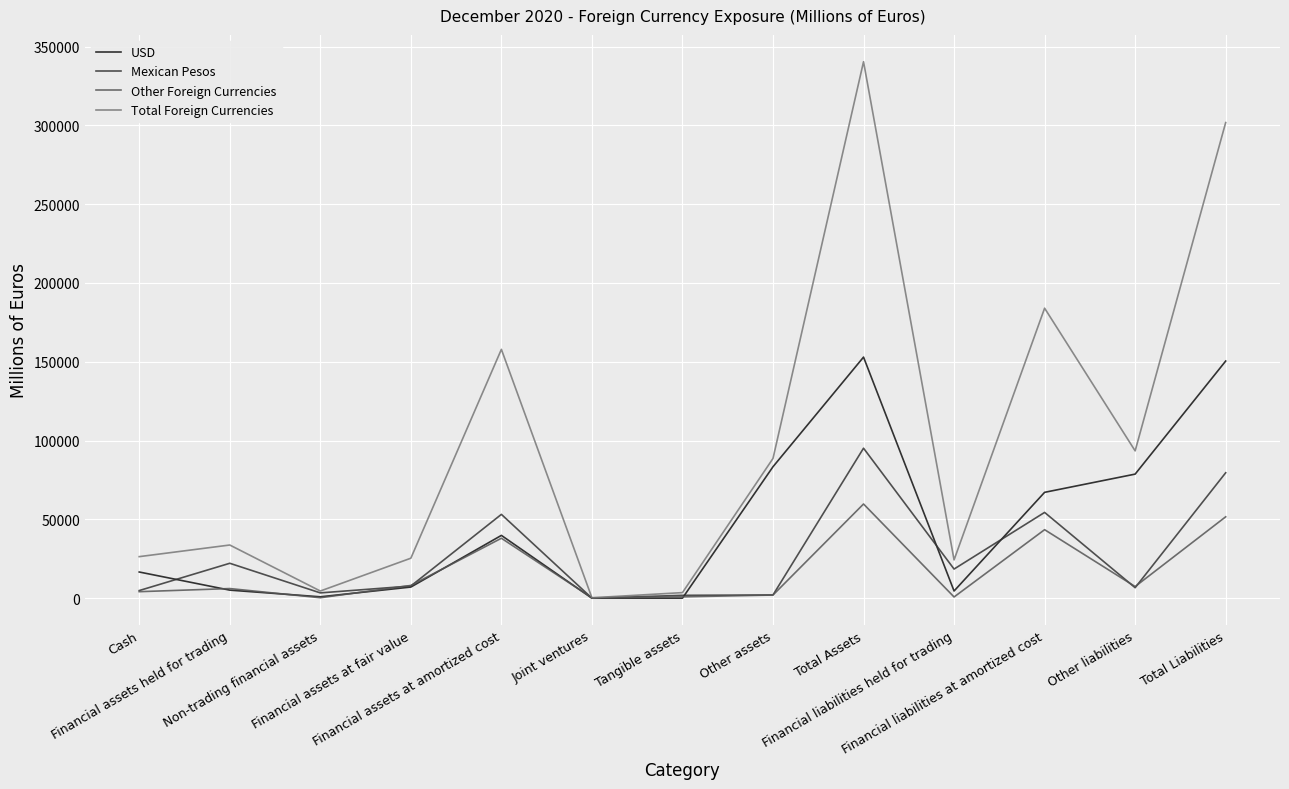

Which series has the widest spread of values?

Total Foreign Currencies